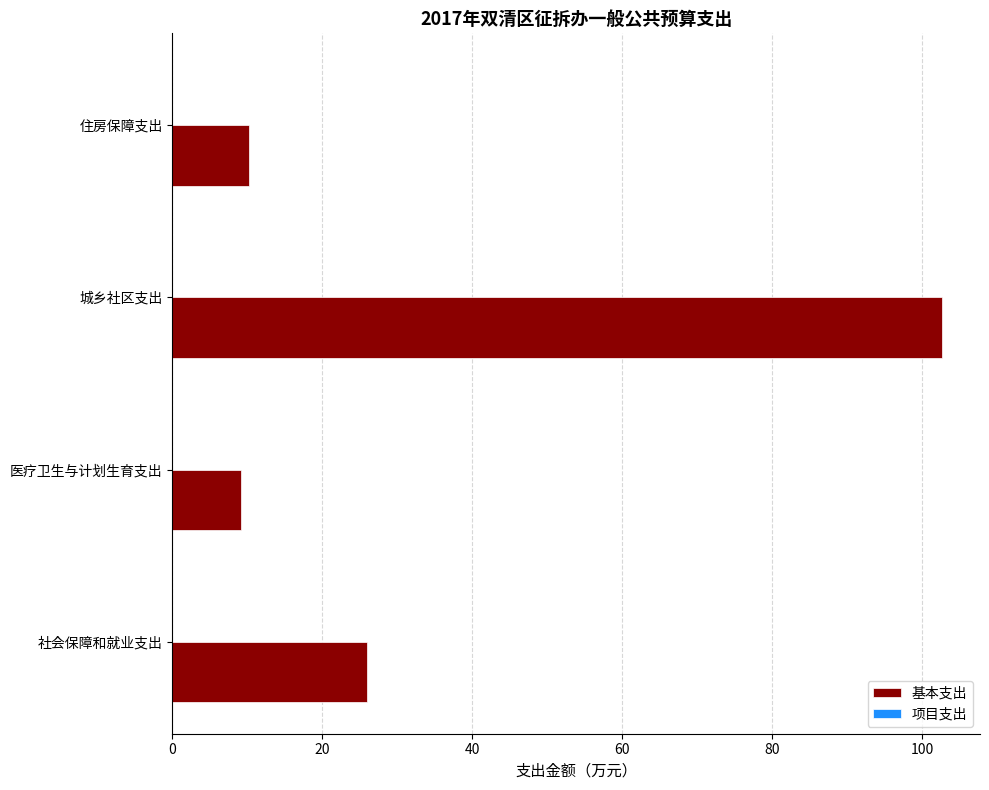

What is the change in value from 社会保障和就业支出 to 住房保障支出?

-15.8